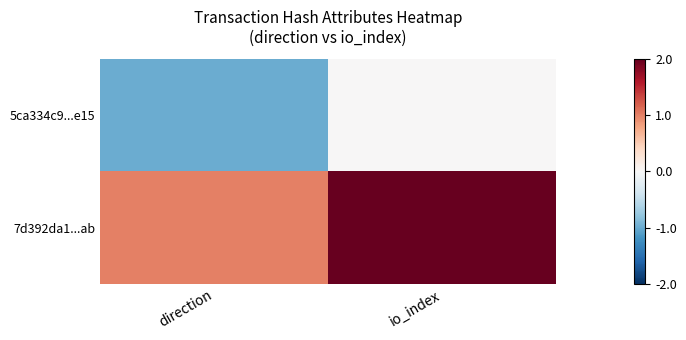

At how many categories does at least one series exceed 0?

2